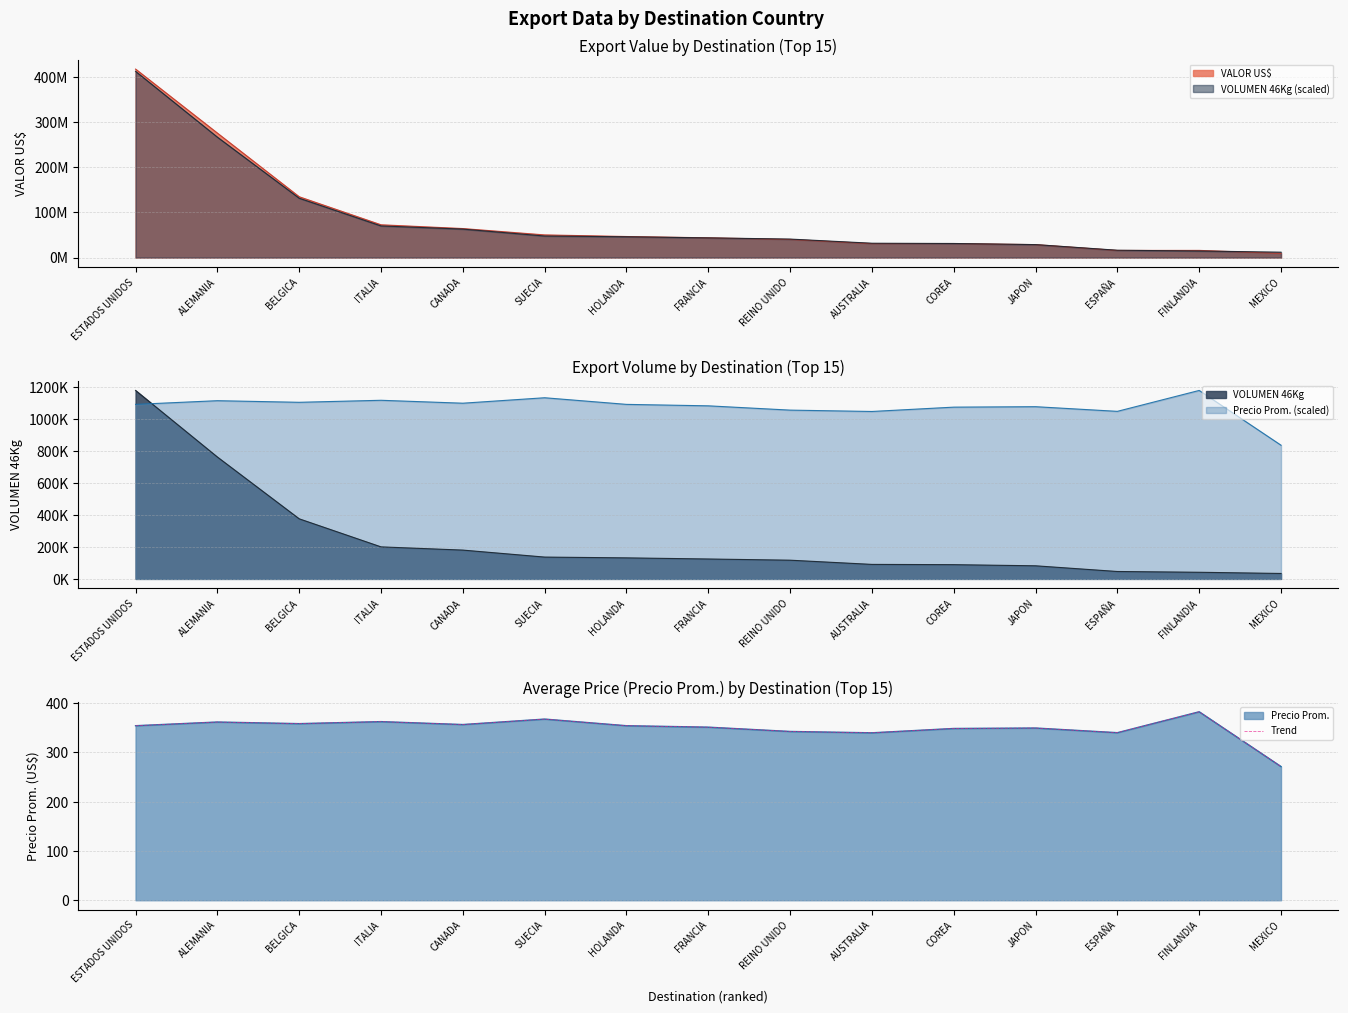

What is the label of the 5th point from the left?

CANADA